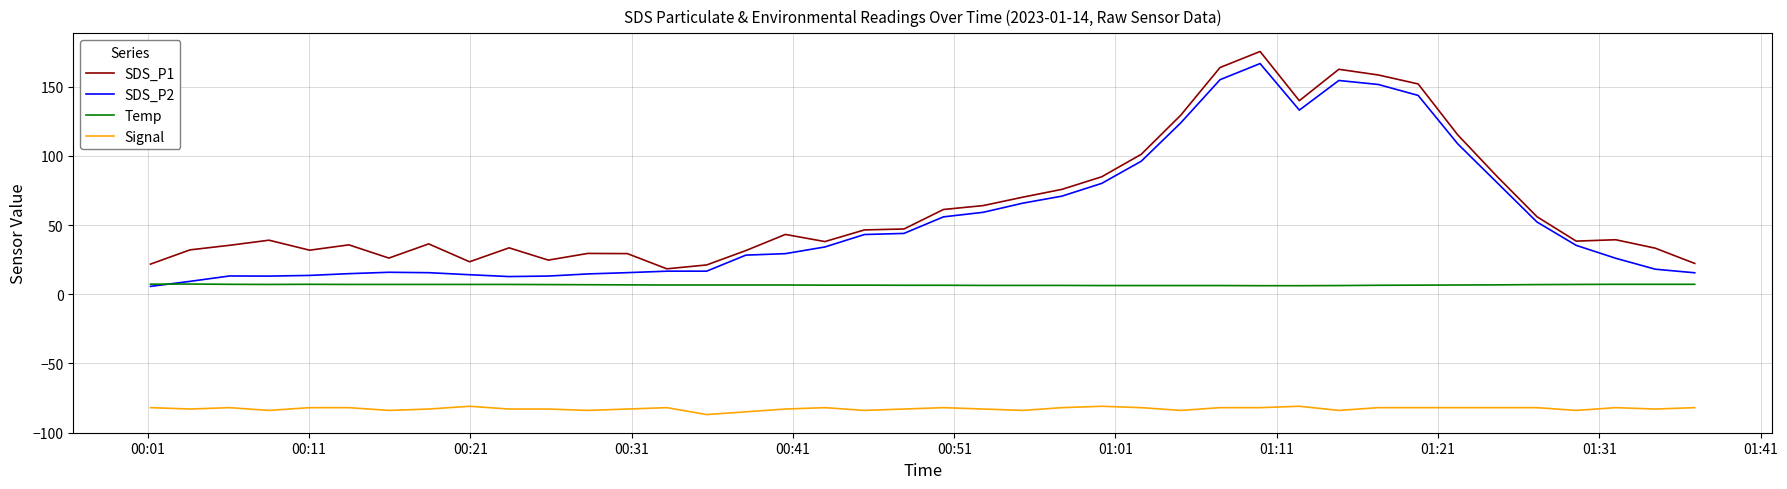

True or false: SDS_P1 and Temp intersect in this chart.

False